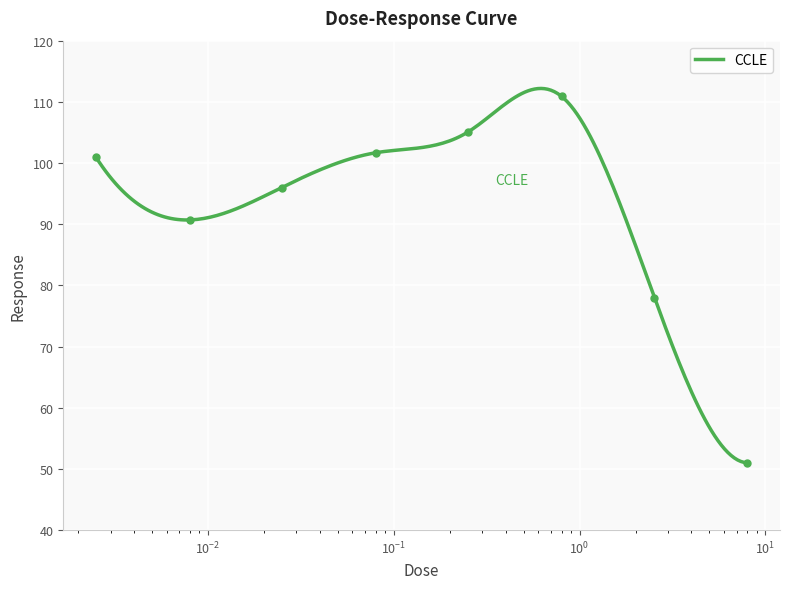

Reading right to left, transcribe all the data shown in this chart.

51.0	78.0	110.9	105.0	101.7	96.0	90.7	101.0